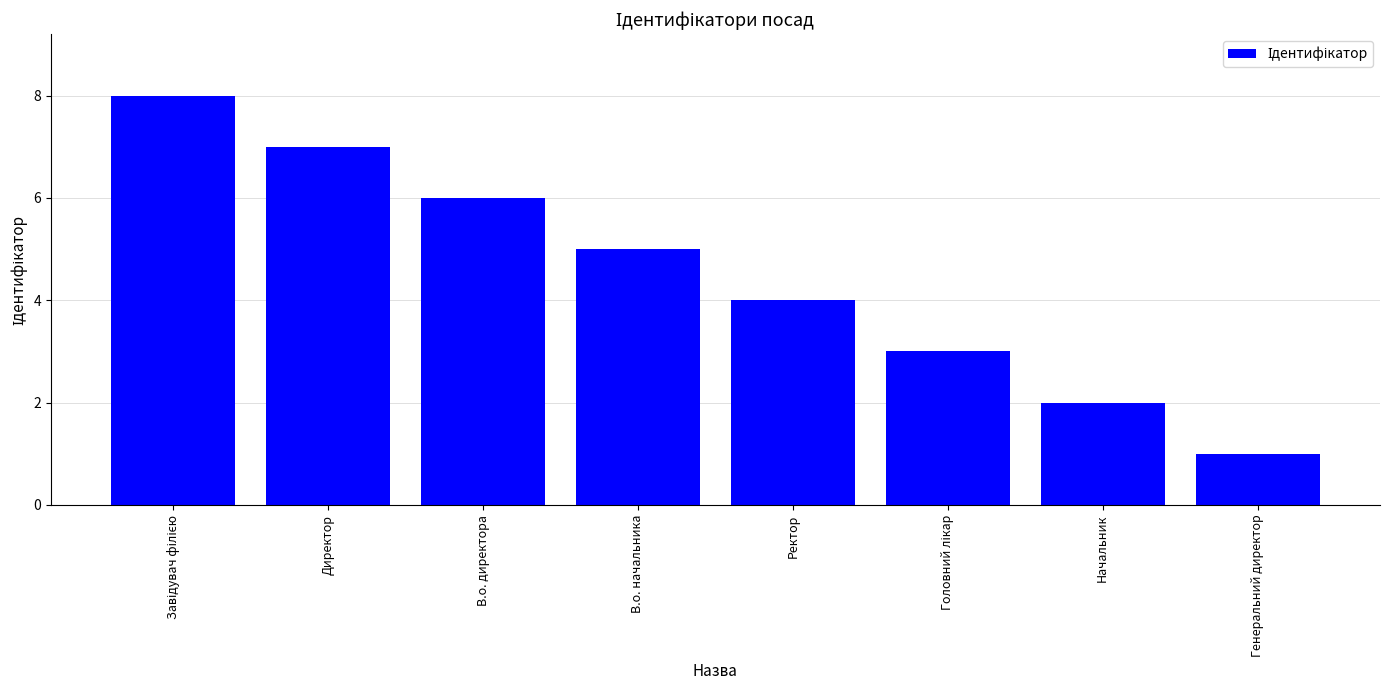

How many values are below 5?

4